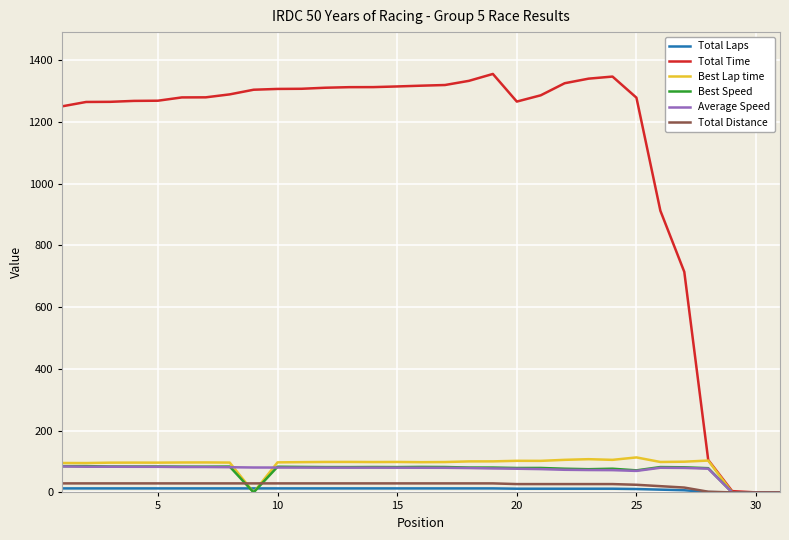

Which series has the largest range (max minus min)?

Total Time